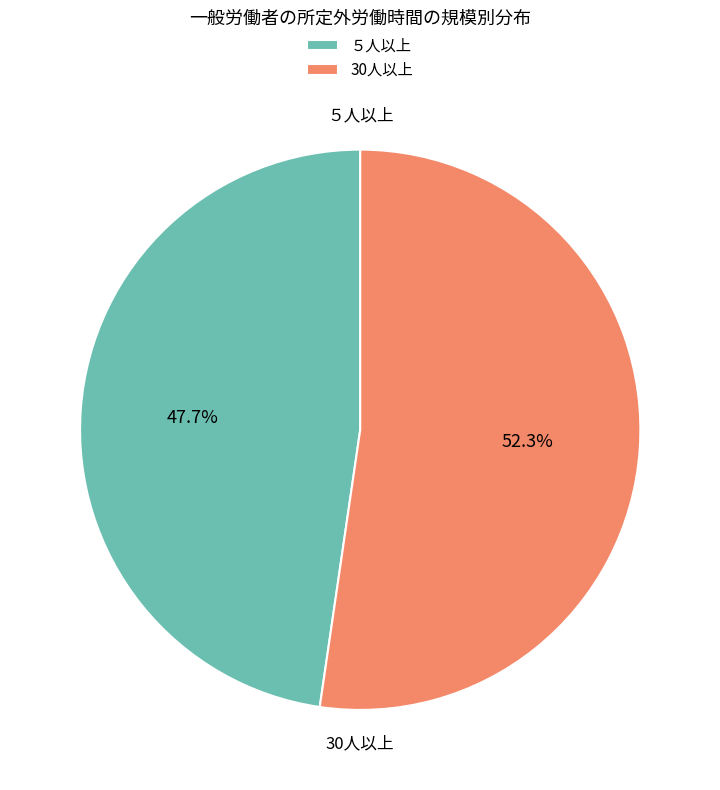

Which category accounts for the majority?

30人以上